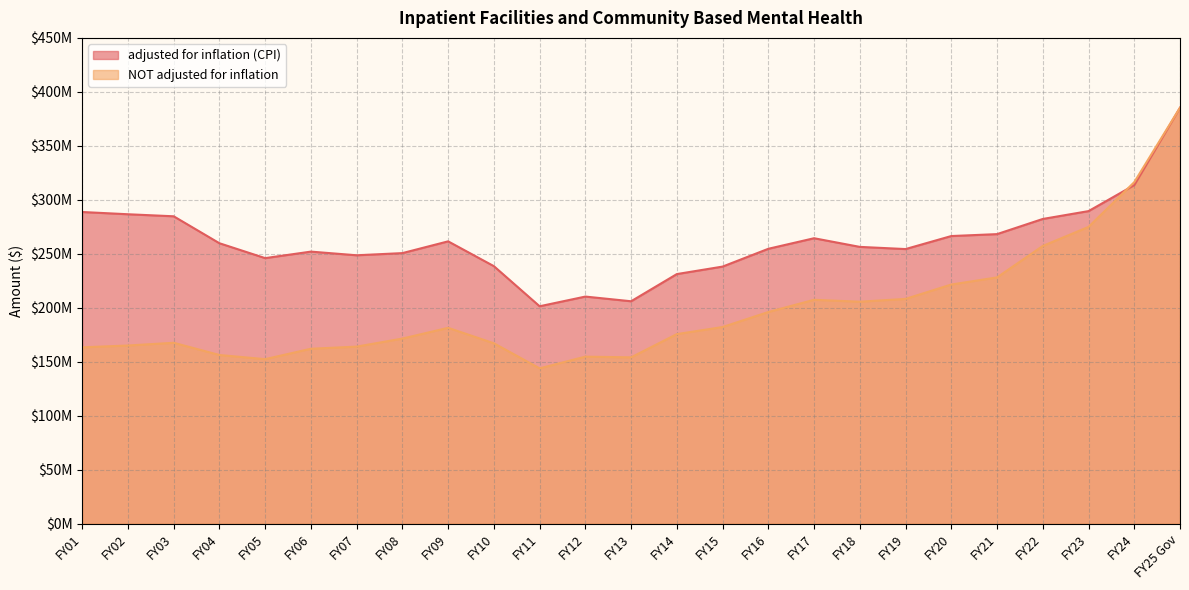

Rank the series by their maximum value, from highest to lowest.

adjusted for inflation (CPI), NOT adjusted for inflation